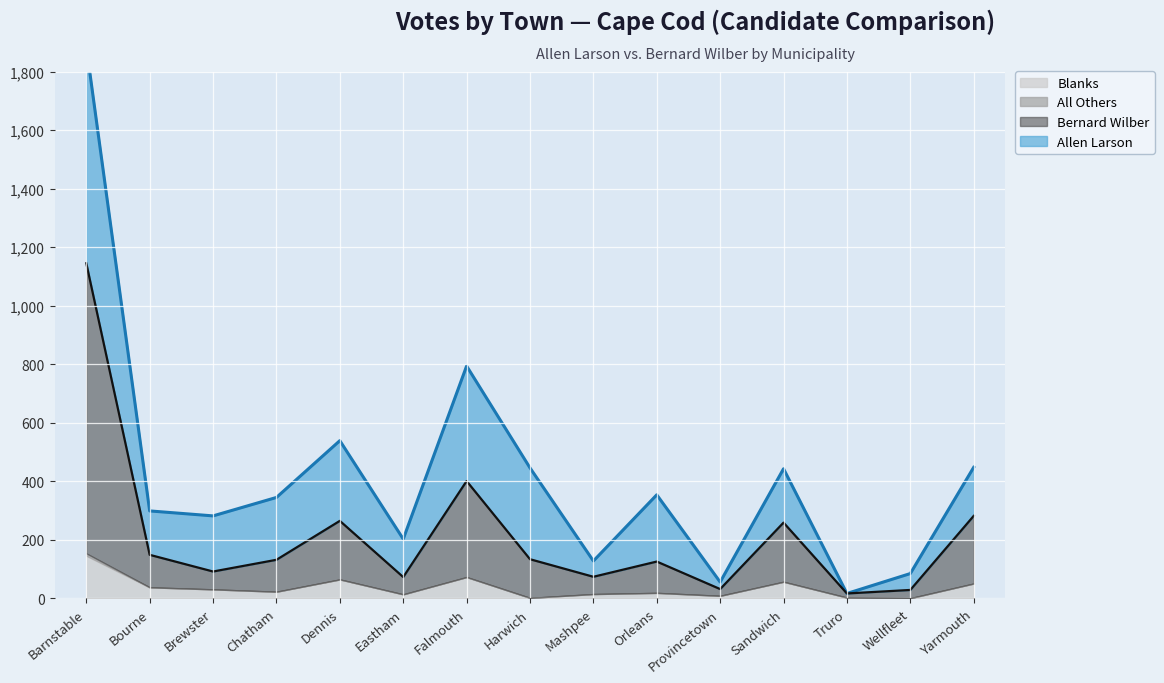

How many series are shown in this chart?

4